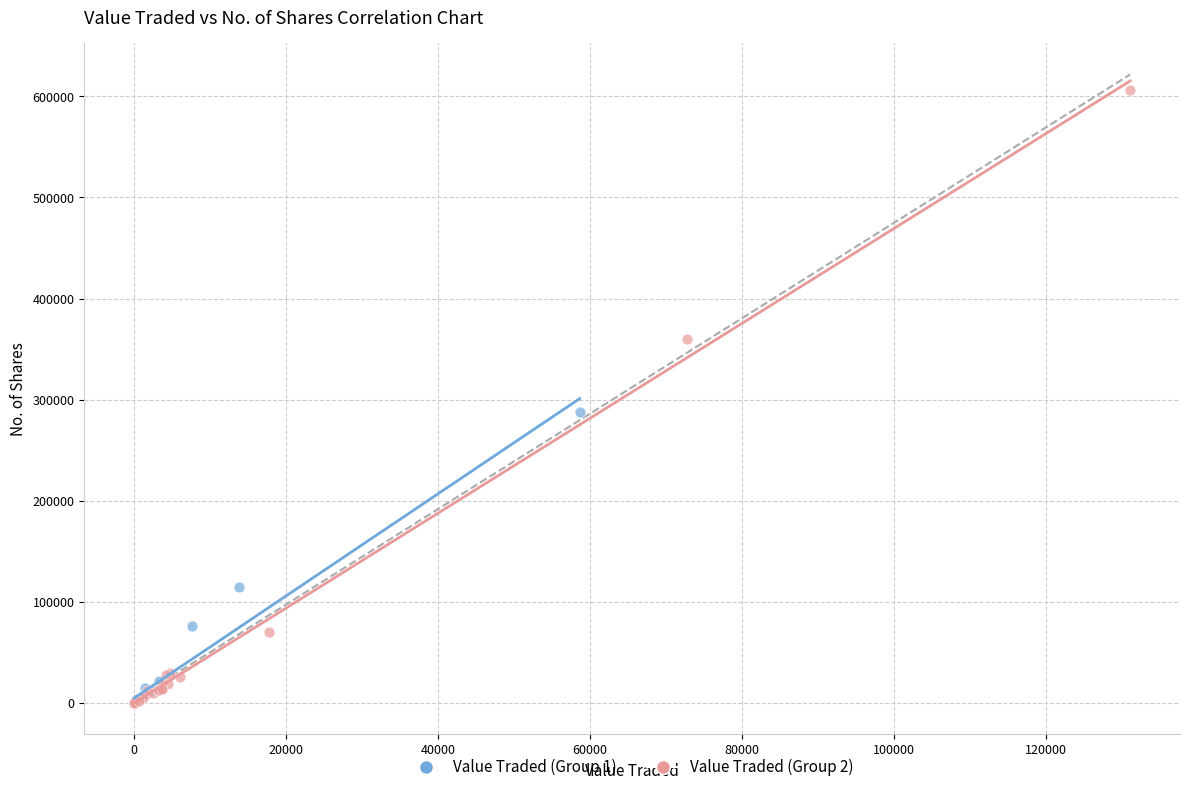

Which series has the largest Y range (max minus min)?

Value Traded (Group 2)